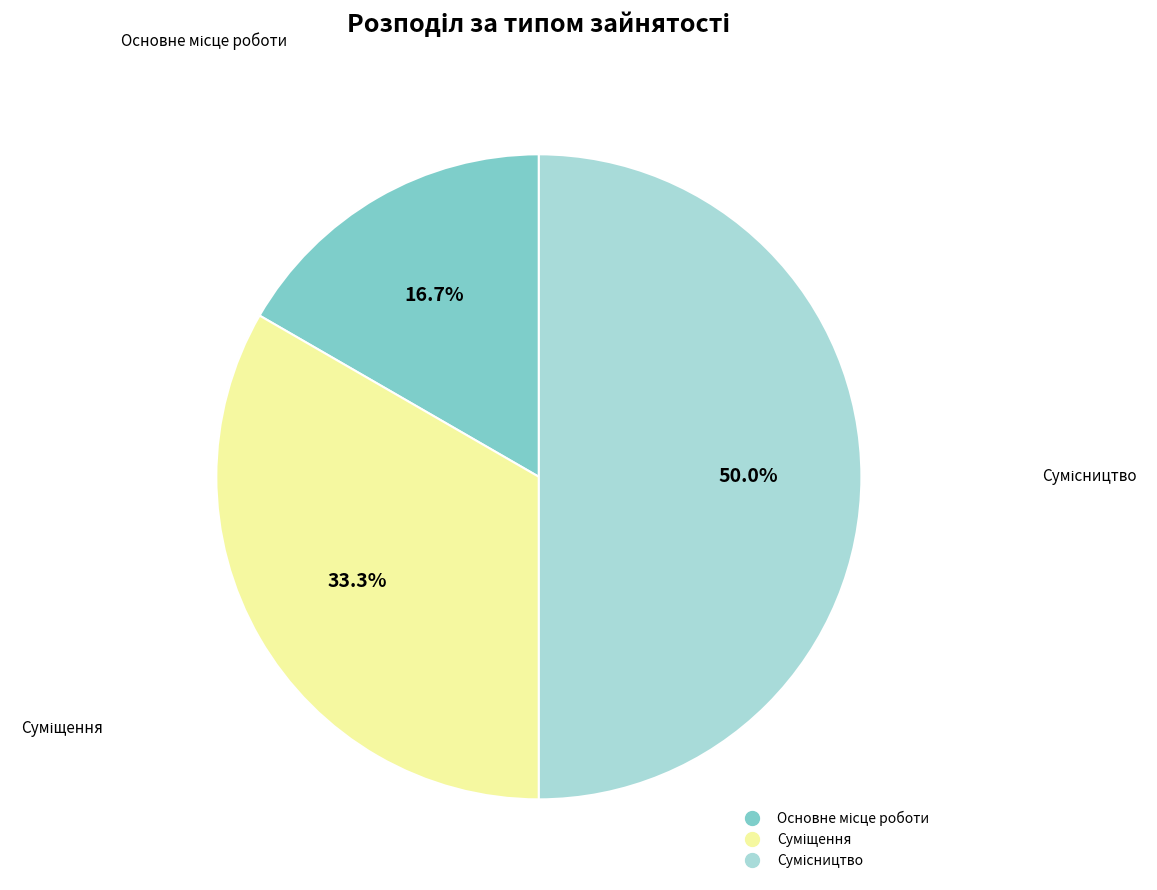

Count the number of slices in the pie.

3